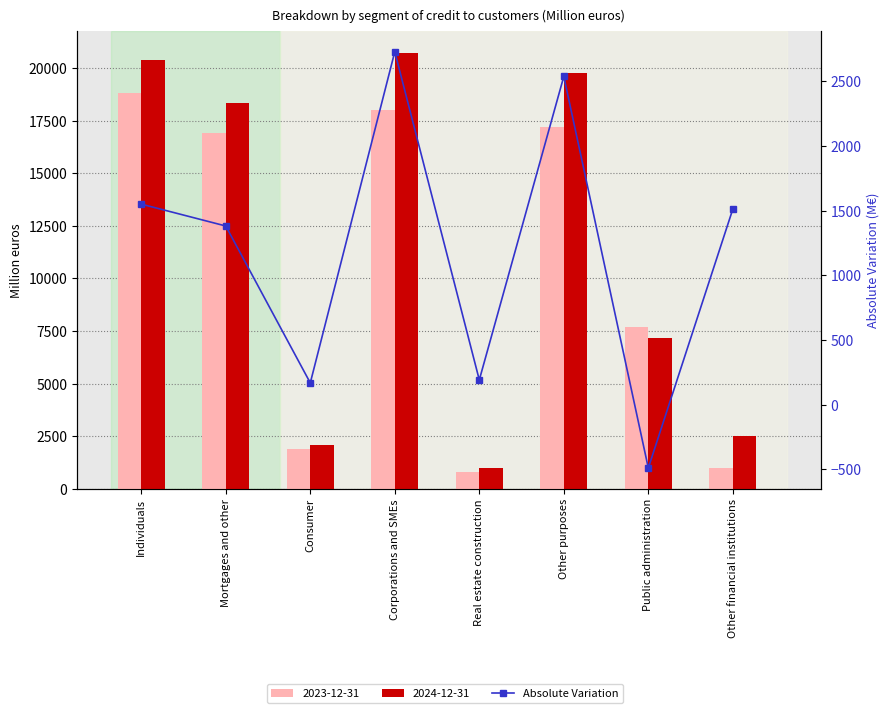

Reading left to right, list all the values displayed in this chart.

1550	1381	168	2728	191	2537	-490	1512